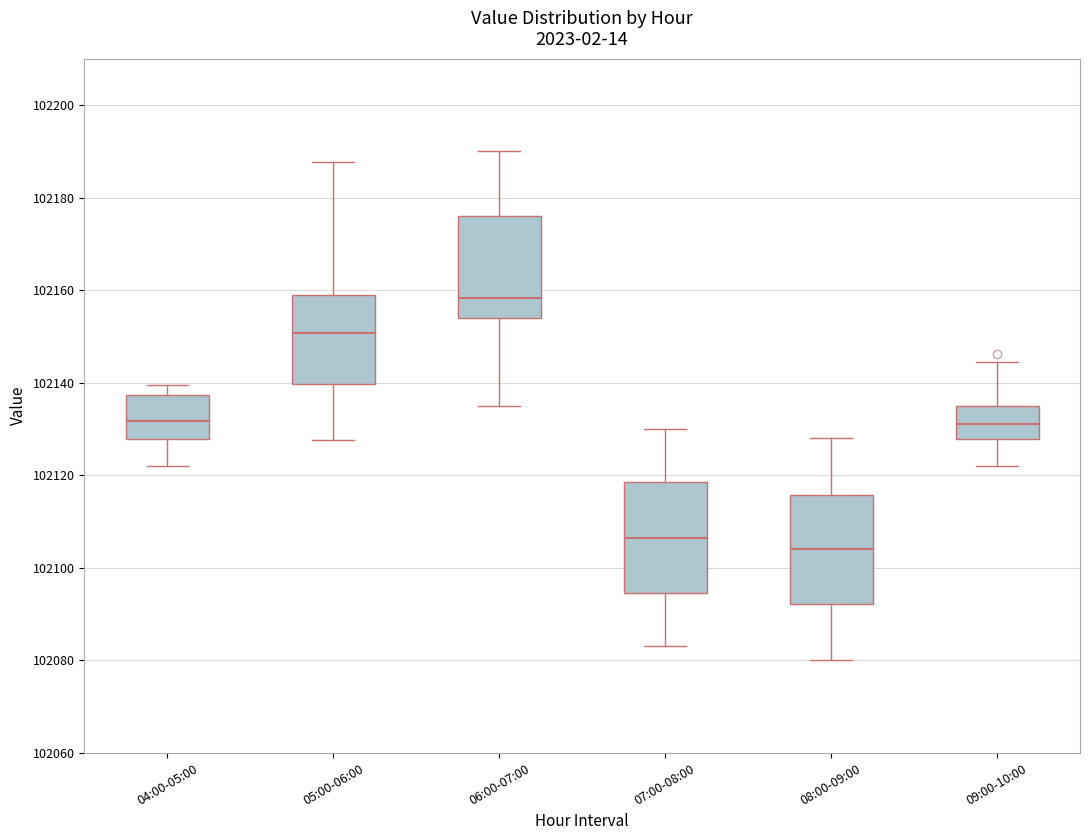

Reading left to right, transcribe this box plot: for each box, give where its median line is, the range the box spans, and where its two whiskers end, as read against the y-axis. The values are not printed on the chart, so give them approximately, as read against the axis.

04:00-05:00: median 102132, box 102128 to 102138, whiskers 102122 to 102140
05:00-06:00: median 102150, box 102140 to 102158, whiskers 102128 to 102188
06:00-07:00: median 102158, box 102154 to 102176, whiskers 102136 to 102190
07:00-08:00: median 102106, box 102094 to 102118, whiskers 102084 to 102130
08:00-09:00: median 102104, box 102092 to 102116, whiskers 102080 to 102128
09:00-10:00: median 102132, box 102128 to 102134, whiskers 102122 to 102144